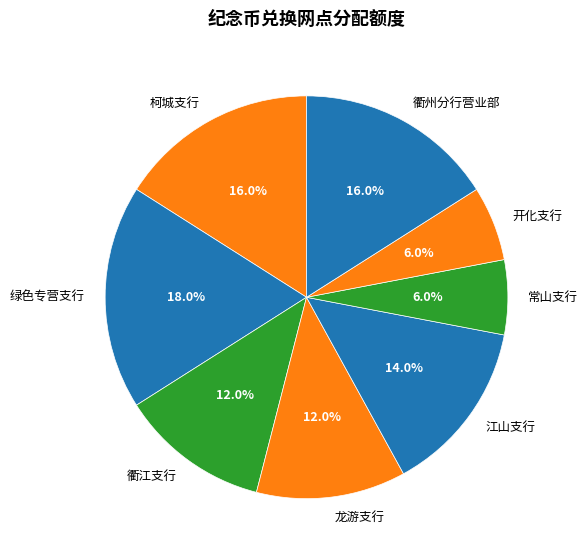

What percentage is NOT represented by 开化支行?

94.0%